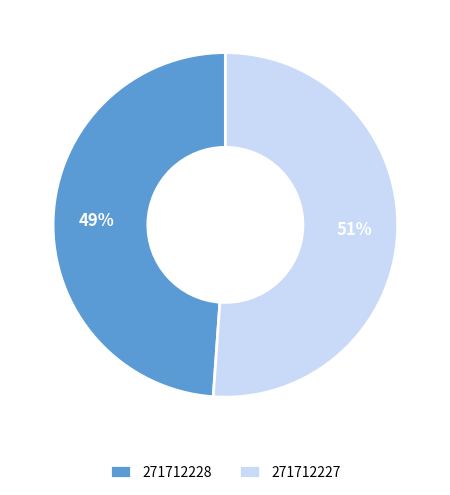

Count the number of slices in the pie.

2